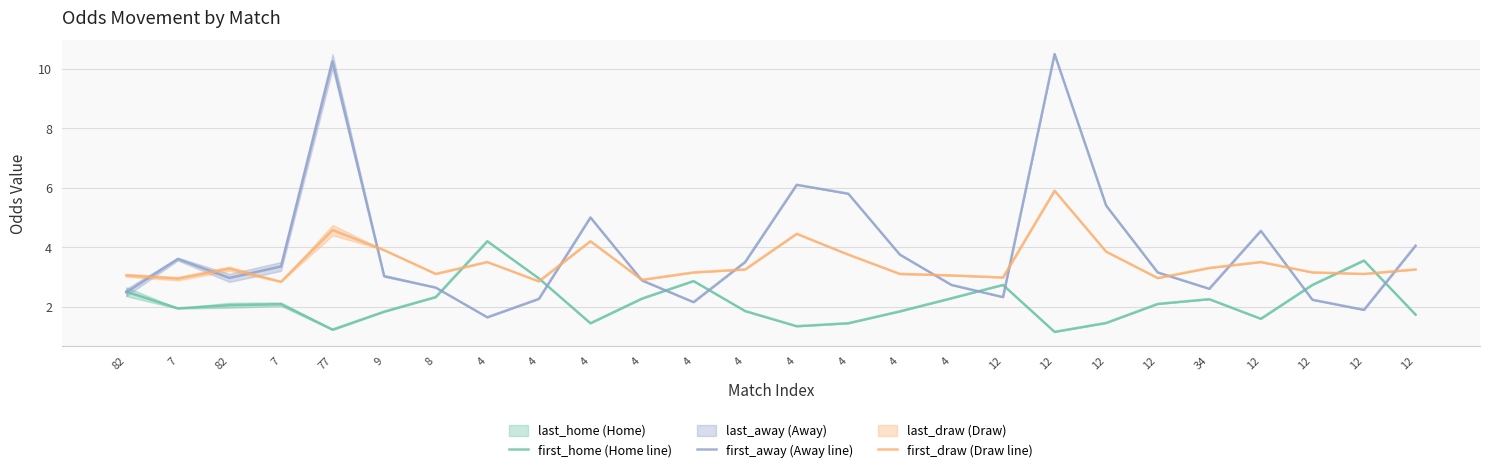

How many values in the first_away series are below 3?

12